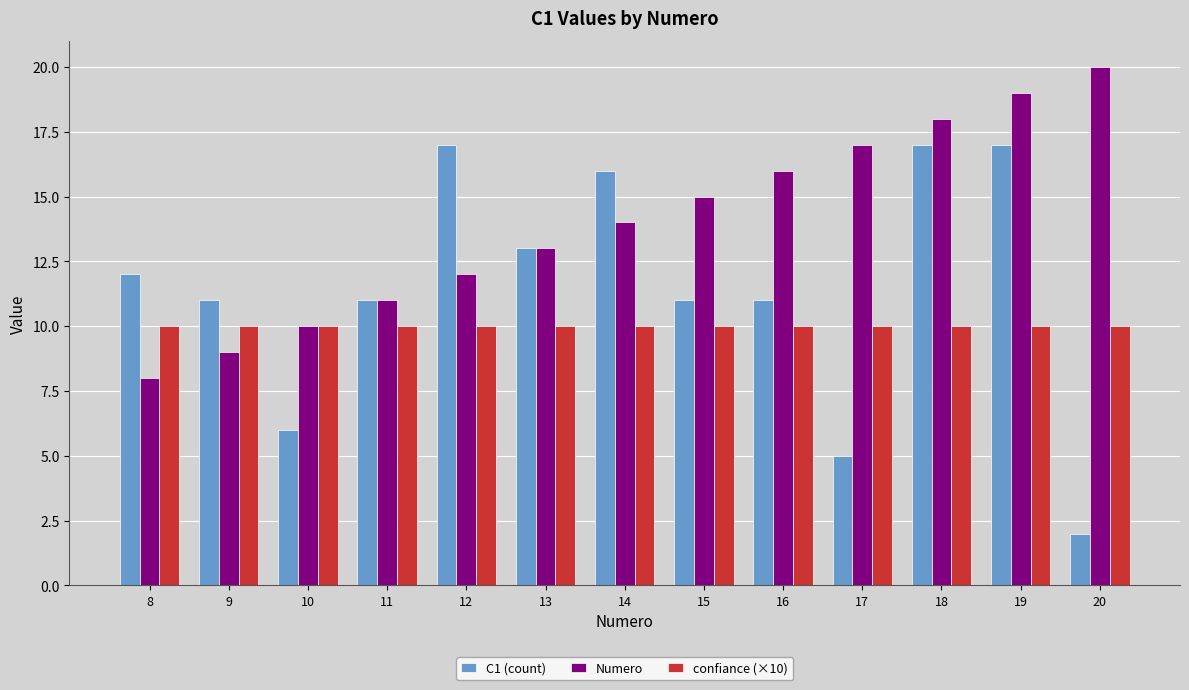

Reading left to right, transcribe all the data shown in this chart.

C1 (count): 12	11	6	11	17	13	16	11	11	5	17	17	2
Numero: 8	9	10	11	12	13	14	15	16	17	18	19	20
confiance (×10): 10	10	10	10	10	10	10	10	10	10	10	10	10